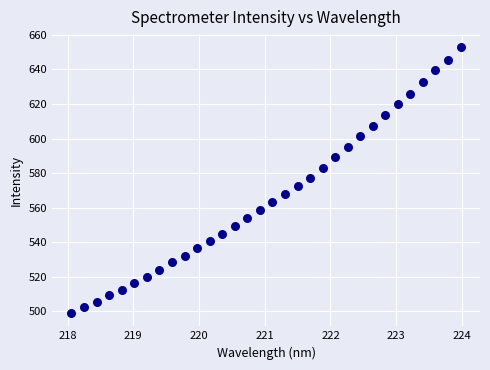

What is the range of X values (max minus min)?

5.9